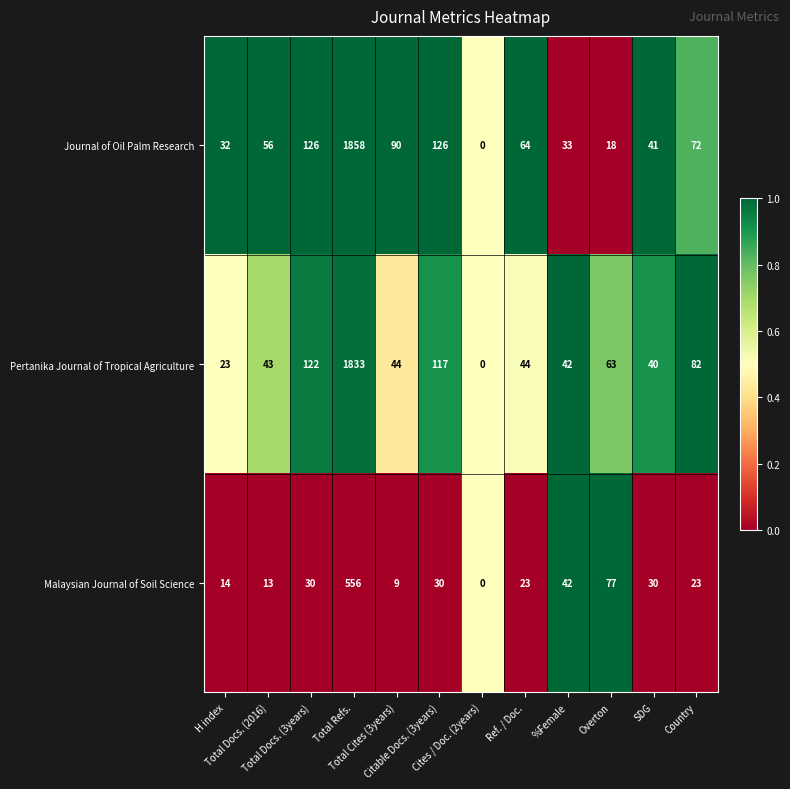

What is the sum of all Journal of Oil Palm Research values?

2516